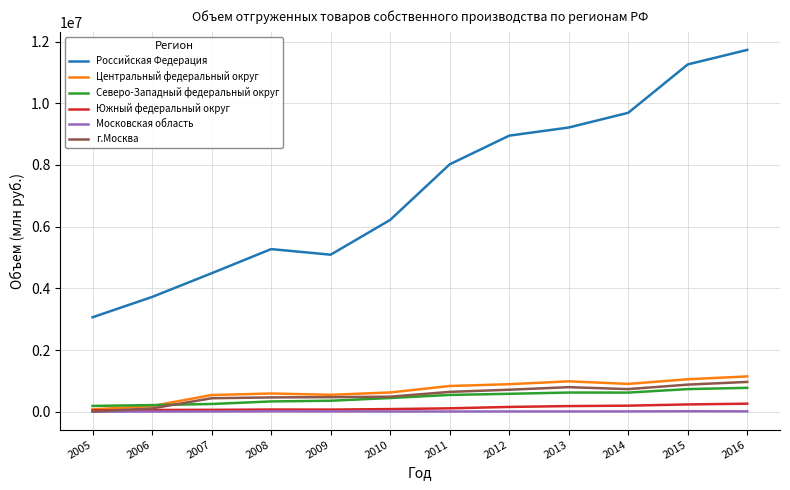

Which series has the widest spread of values?

Российская Федерация